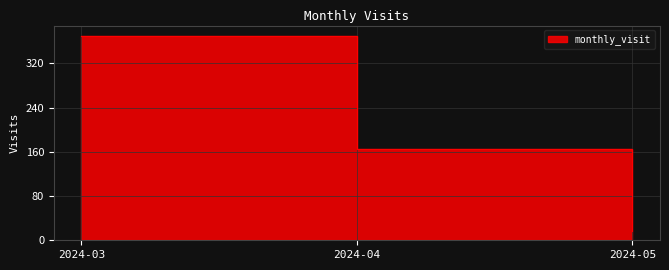

The chart shows a value of 370 at 2024-03. True or false?

True